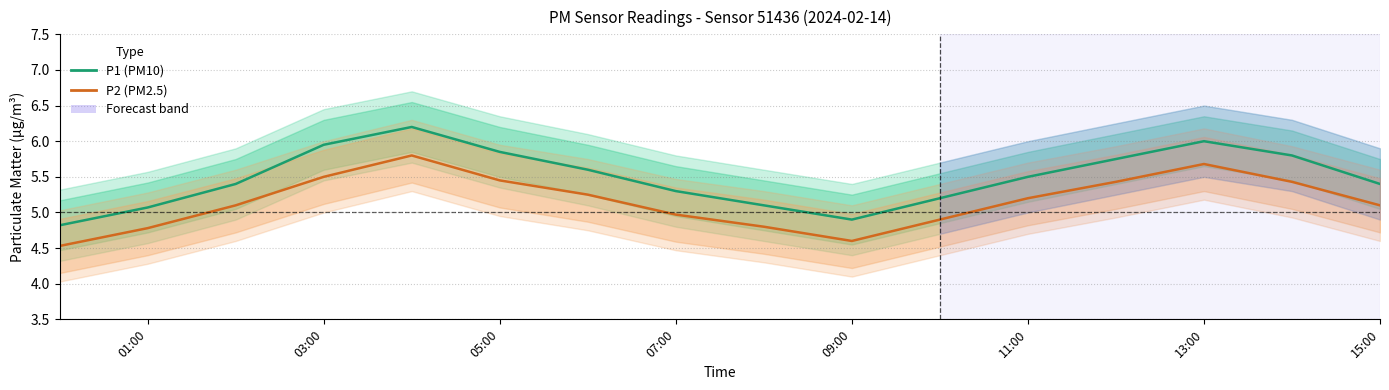

What are all the series names shown in the legend?

P1 (PM10), P2 (PM2.5)